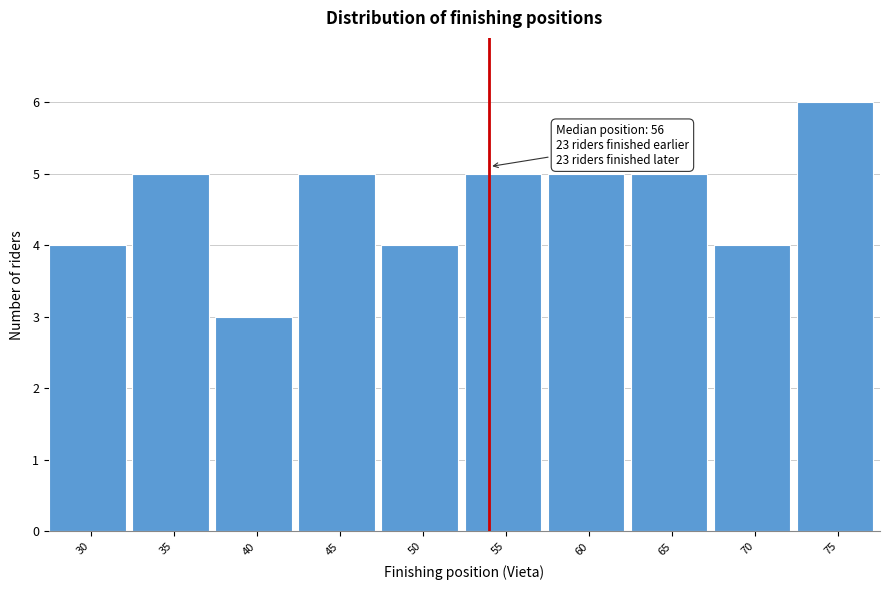

Reading left to right, extract all data points from this chart.

30=4	35=5	40=3	45=5	50=4	55=5	60=5	65=5	70=4	75=6